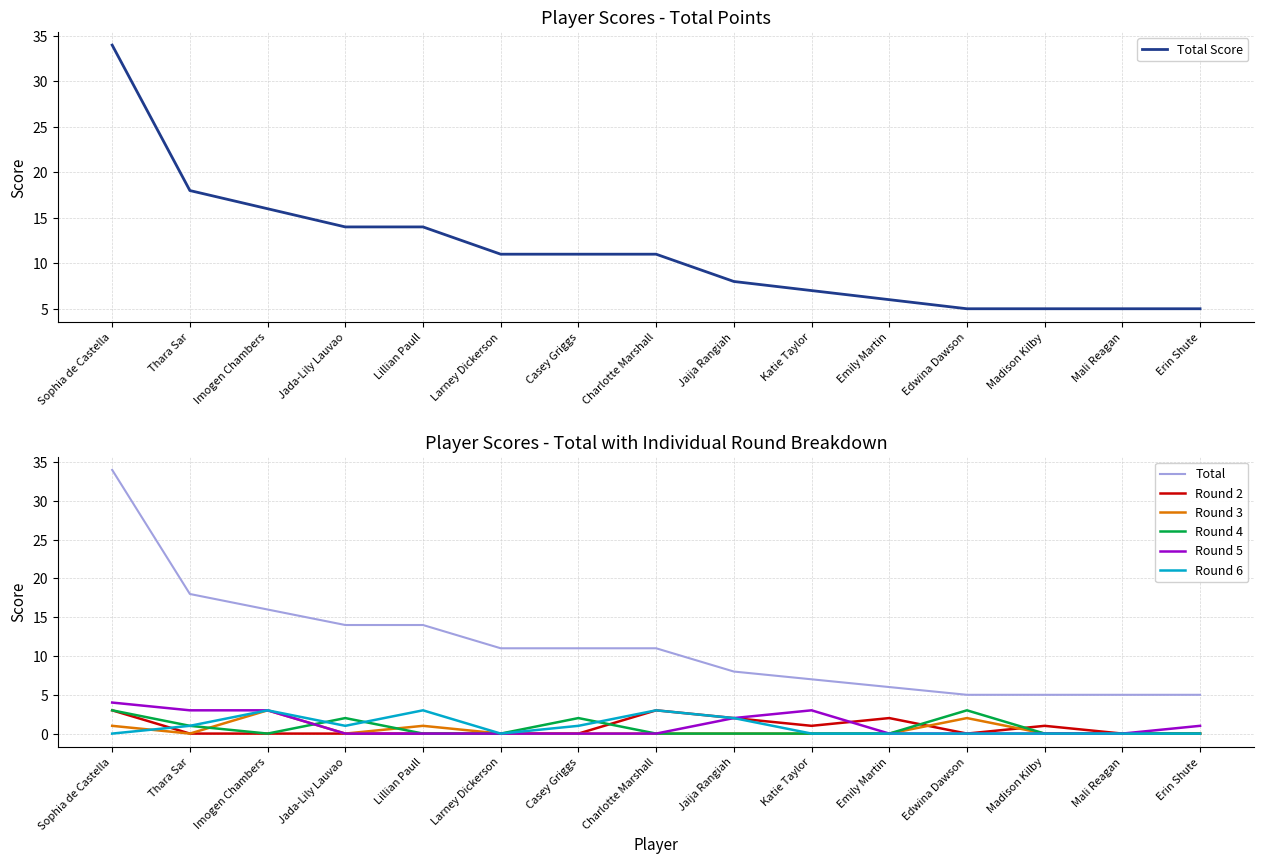

How many times do Round 3 and Round 4 cross each other?

3